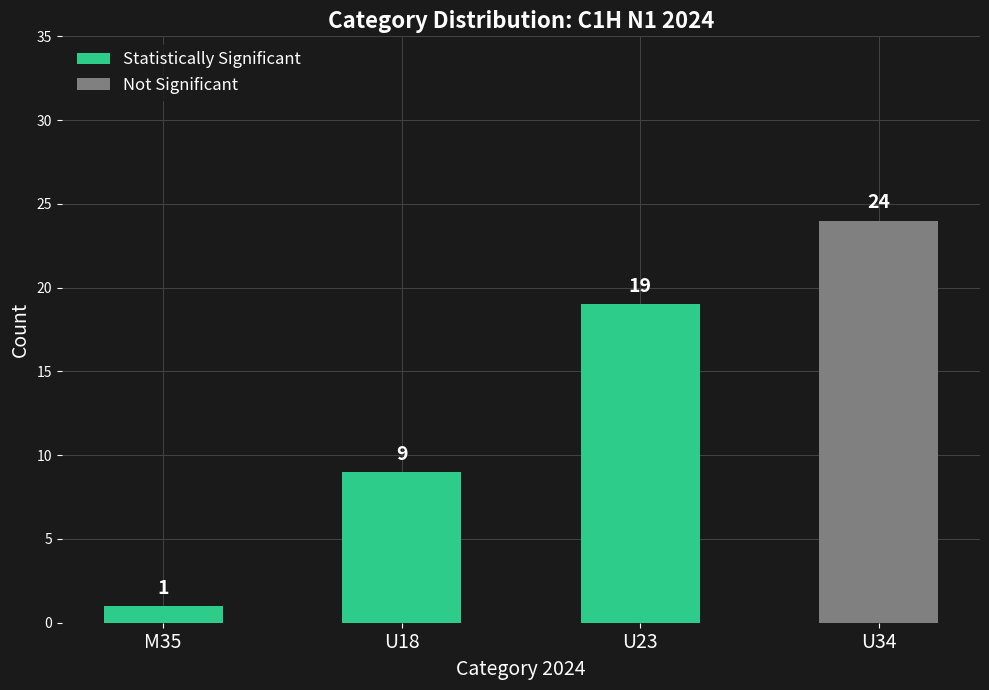

At which category does the chart reach its minimum across all series?

M35